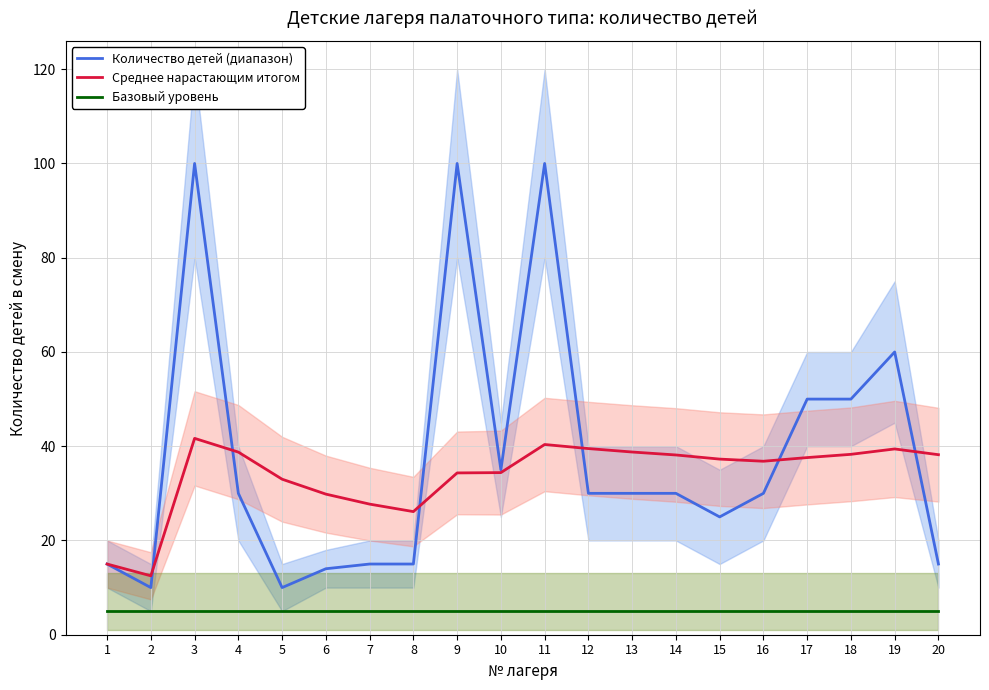

What is the value of the Количество детей (диапазон) point at the 11th from the left?

100.0